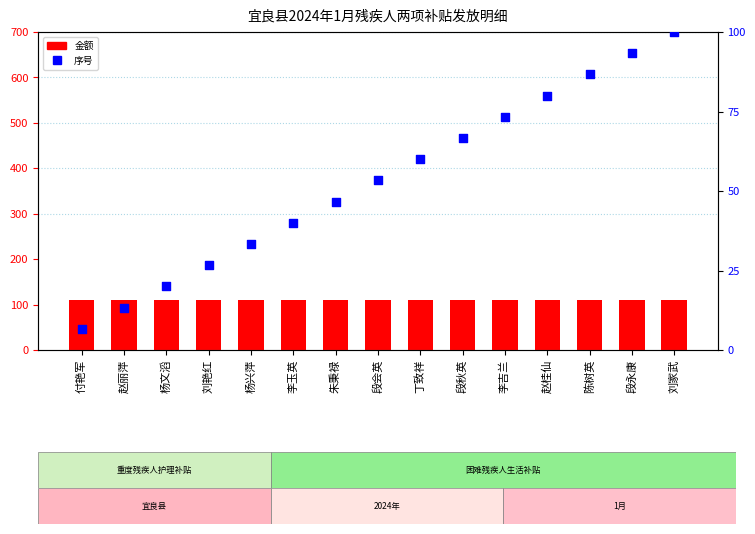

Which series has the largest total across all categories?

金额